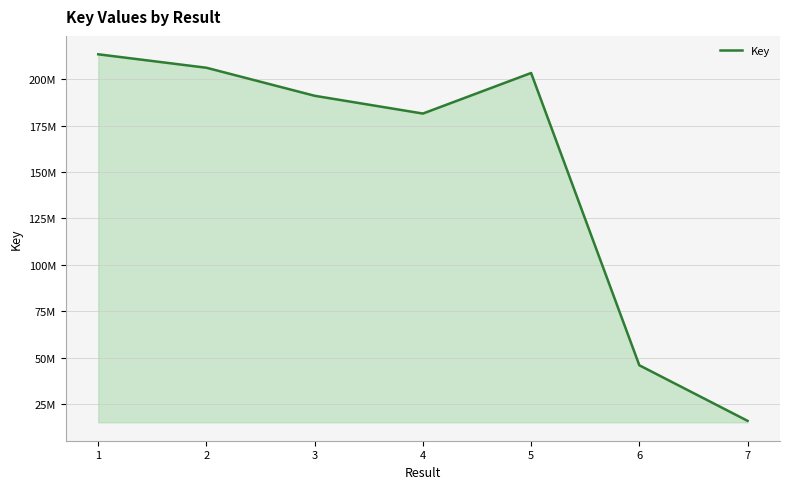

What value does the data have at 6, to the nearest 50?

46045750